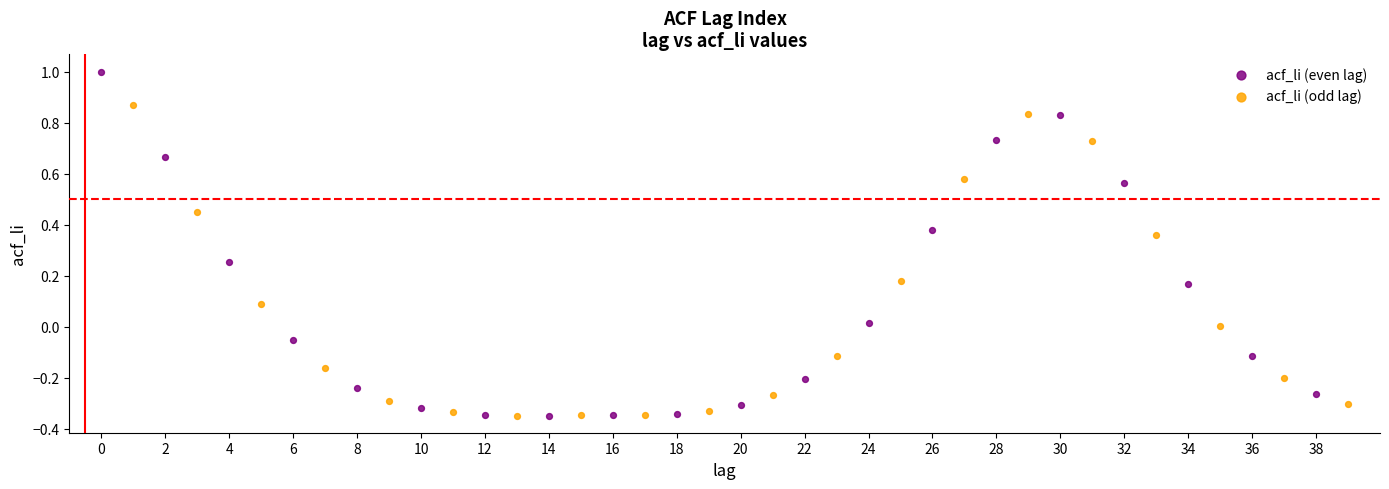

What are all the series names shown in the legend?

acf_li (even lag), acf_li (odd lag)